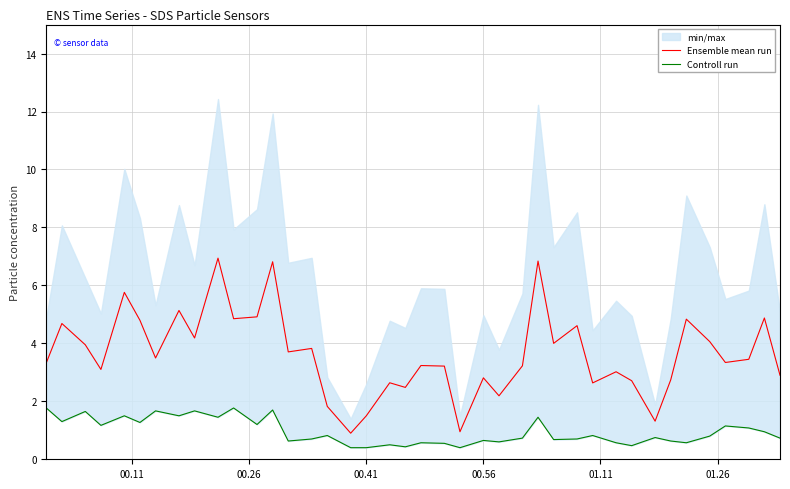

What is the minimum value for Ensemble mean run?

0.9